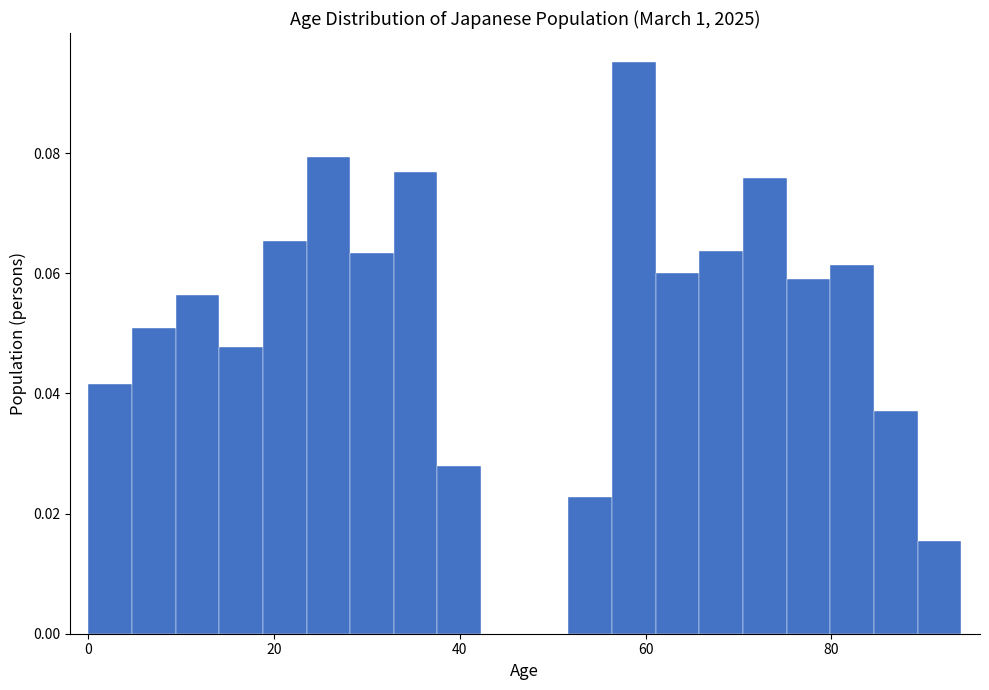

Around what value on the x-axis is the tallest bar? Give the approximate position of its centre, as read against the axis.

58